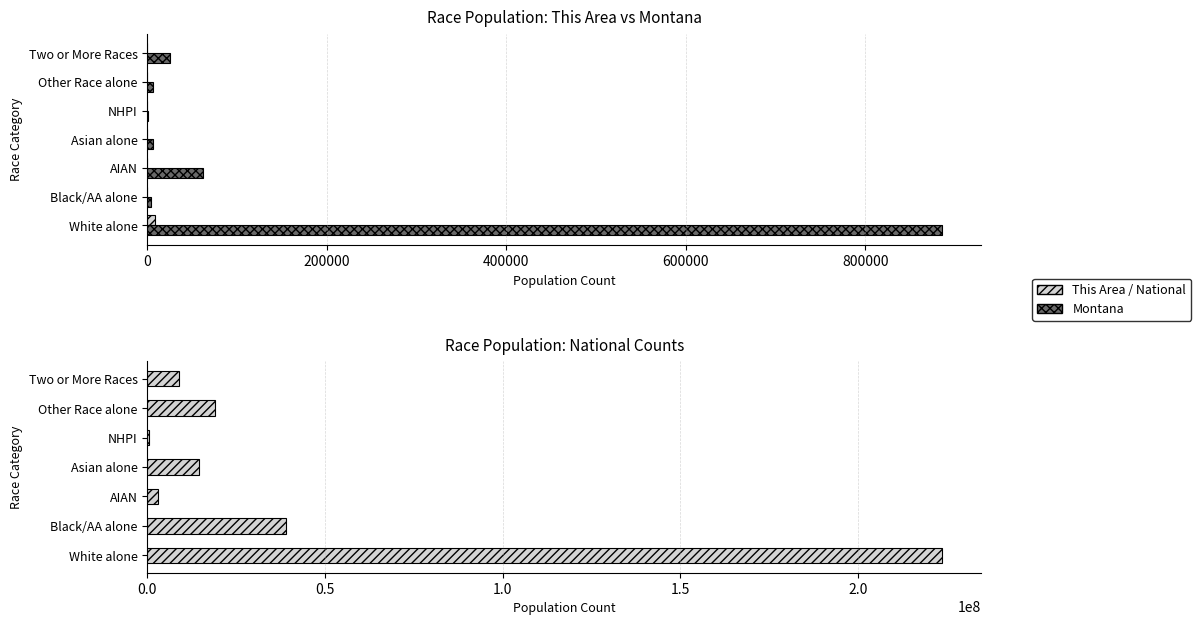

How many values in the Montana series exceed 6253?

3